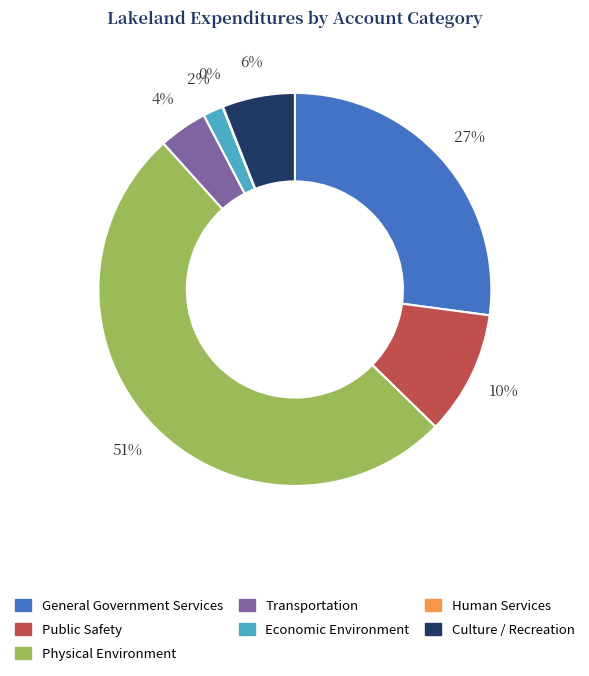

Does Physical Environment represent more than half of the total?

Yes